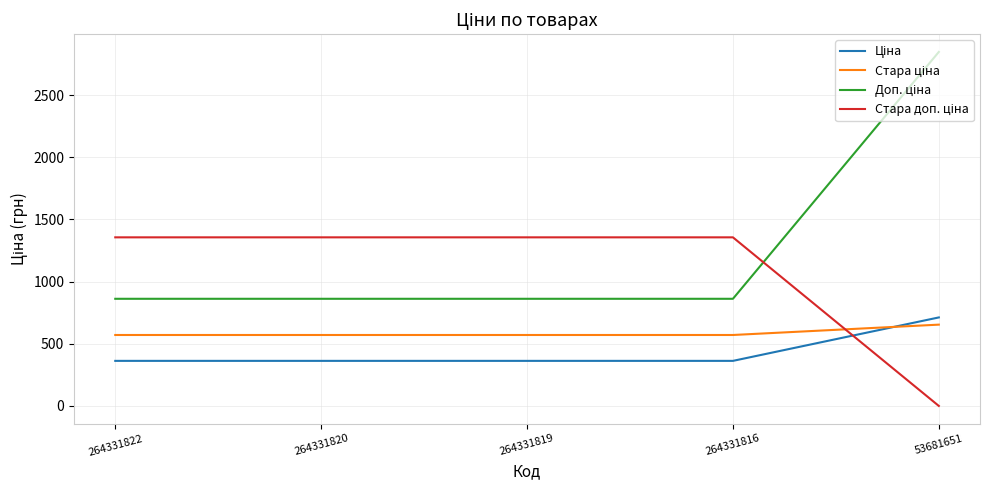

At which category is the sum across all series the highest?

53681651